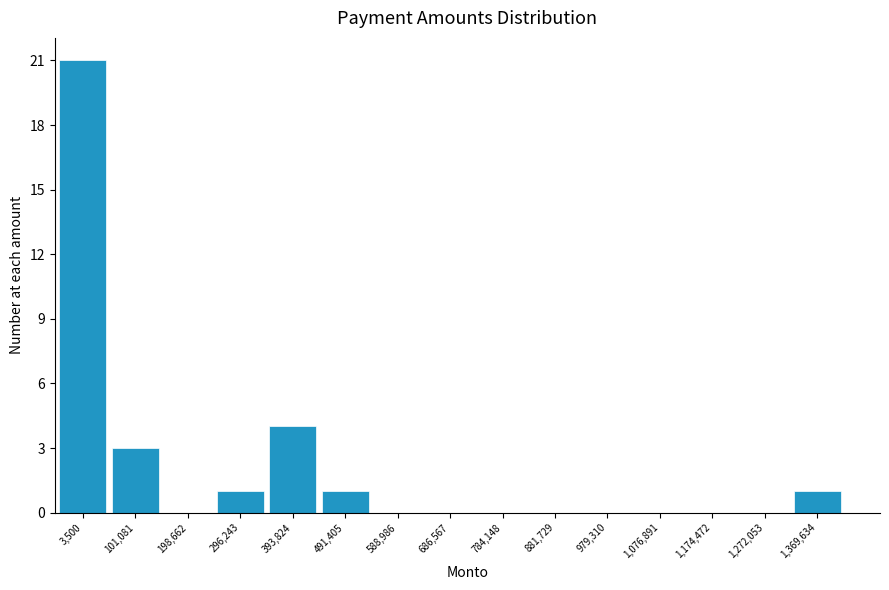

Reading right to left, what are all the values shown in this chart?

1,369,634=1	1,272,053=0	1,174,472=0	1,076,891=0	979,310=0	881,729=0	784,148=0	686,567=0	588,986=0	491,405=1	393,824=4	296,243=1	198,662=0	101,081=3	3,500=21